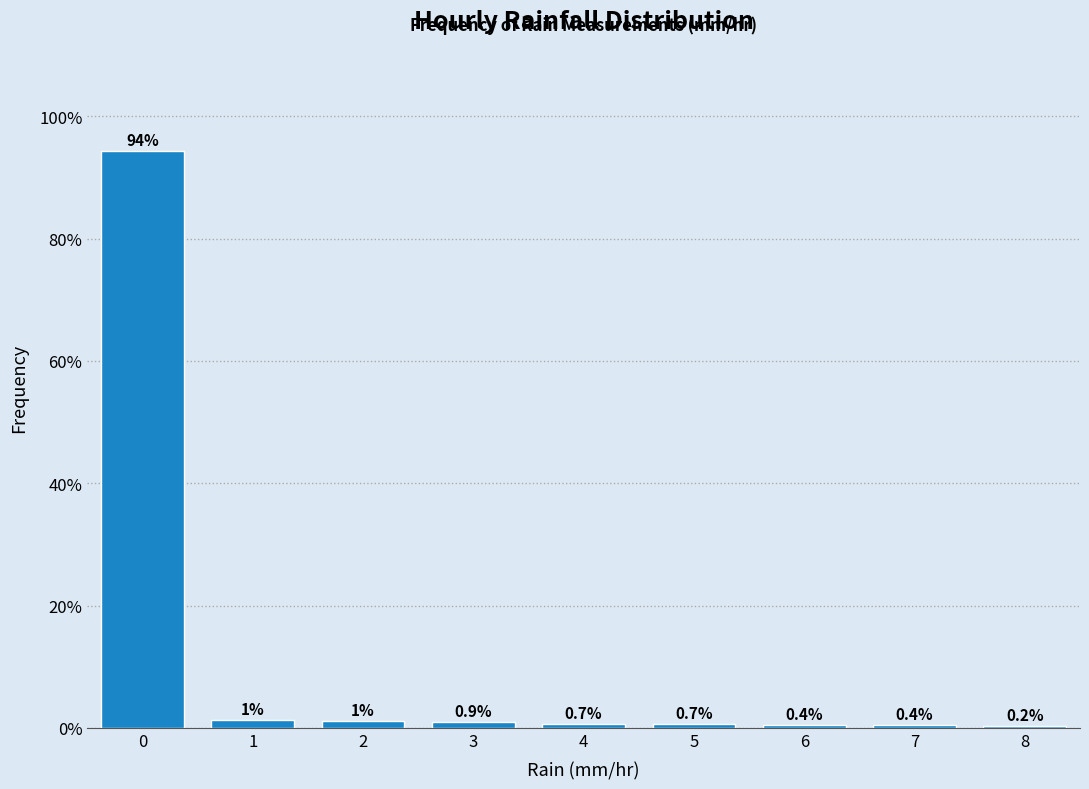

What is the sum of all values?

100.0